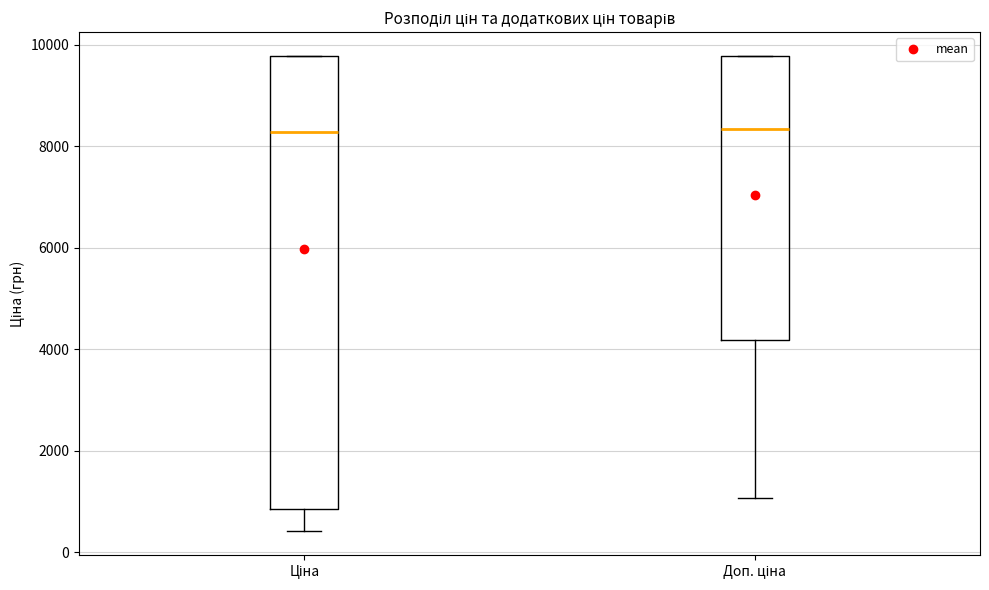

Reading left to right, transcribe this box plot: for each box, give where its median line is, the range the box spans, and where its two whiskers end, as read against the y-axis. The values are not printed on the chart, so give them approximately, as read against the axis.

Ціна: median 8200, box 800 to 9800, whiskers 400 to 9800
Доп. ціна: median 8400, box 4200 to 9800, whiskers 1000 to 9800